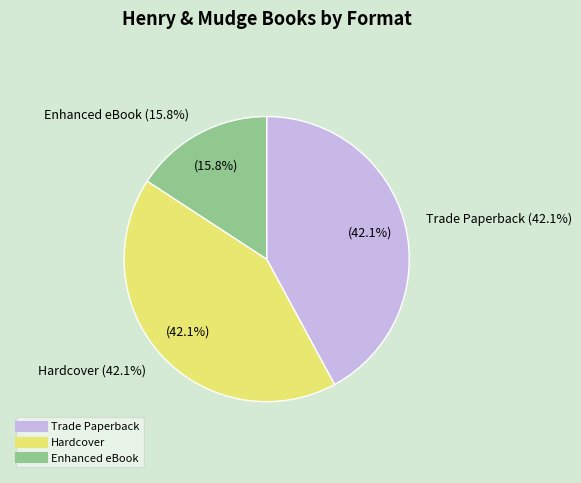

To the nearest percent, what portion does Hardcover represent?

42%